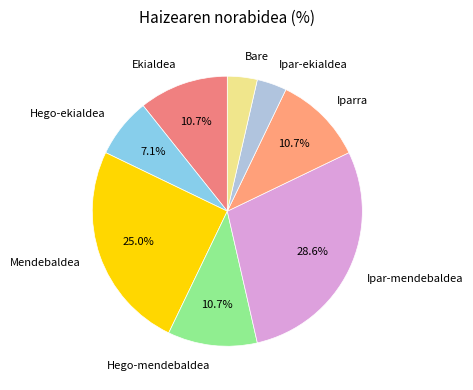

To the nearest percent, what portion does Iparra represent?

11%